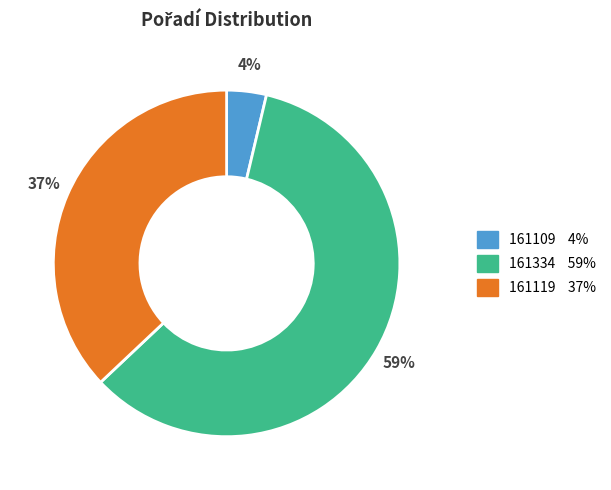

Is there a majority slice in this chart?

Yes